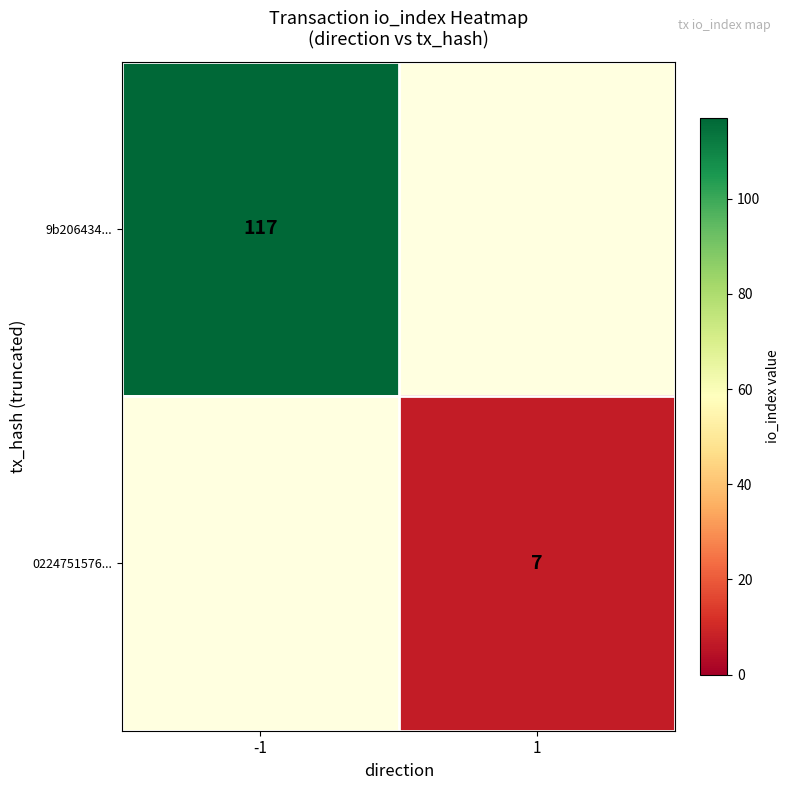

The value of 9b206434... at -1 is 117. True or false?

True